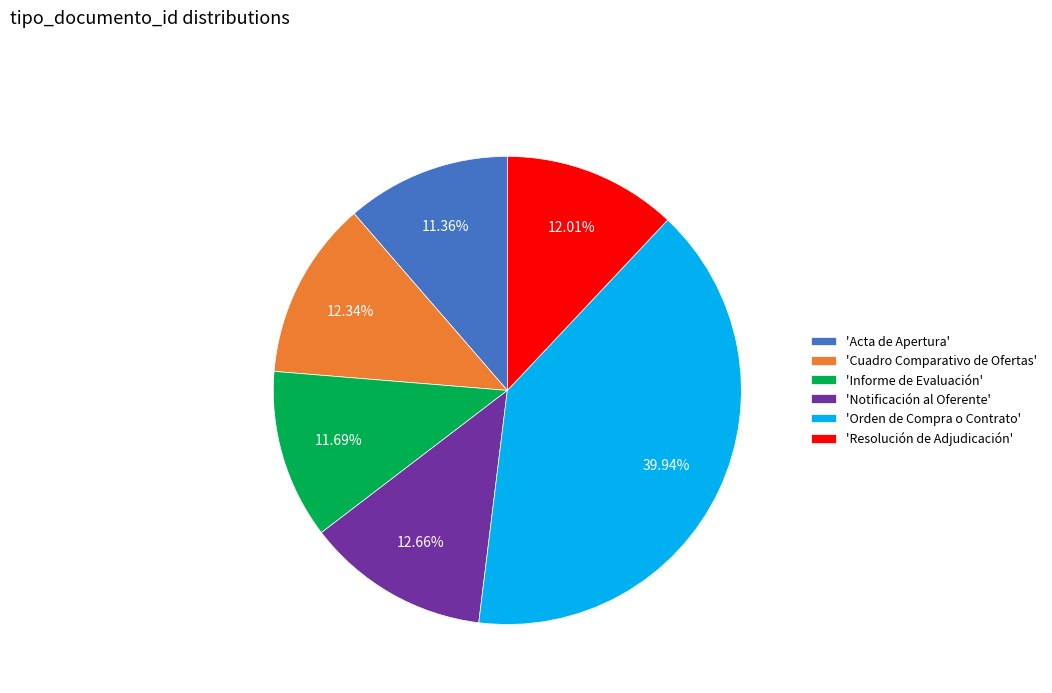

Is 'Acta de Apertura' the majority of the pie?

No